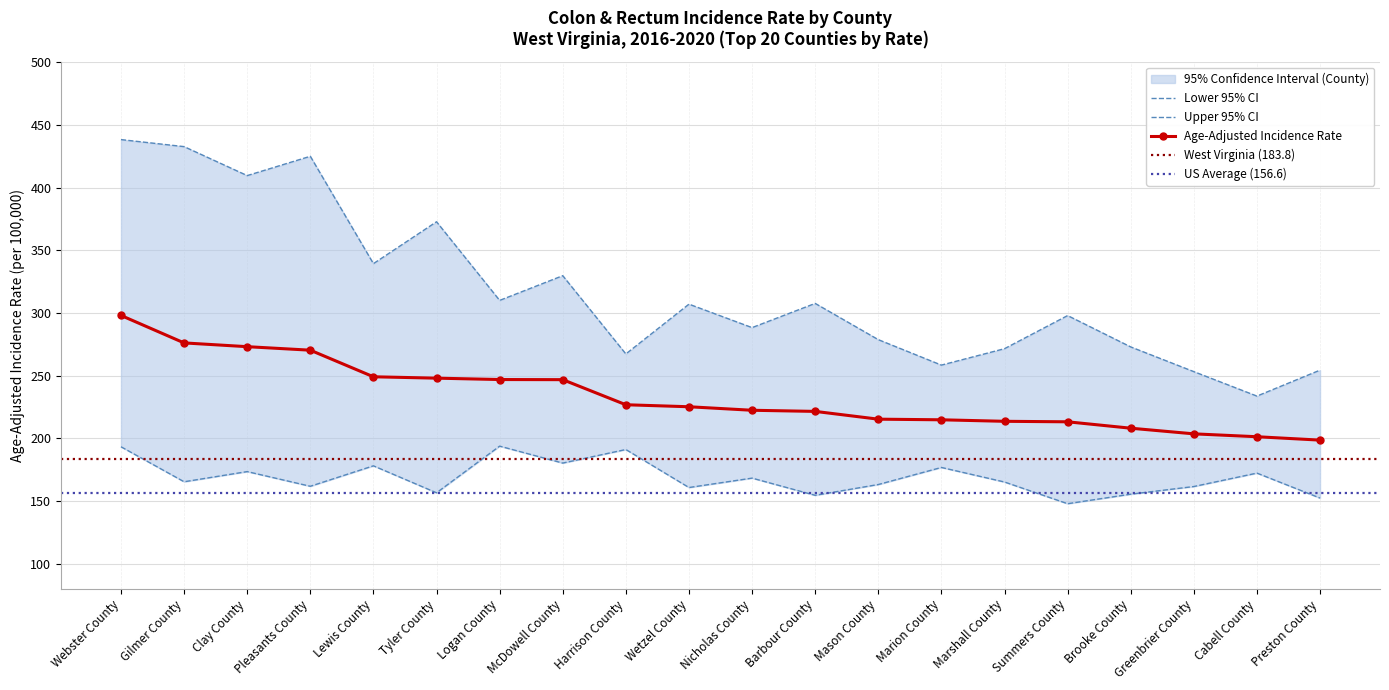

Which series has the largest total across all categories?

Upper 95% CI